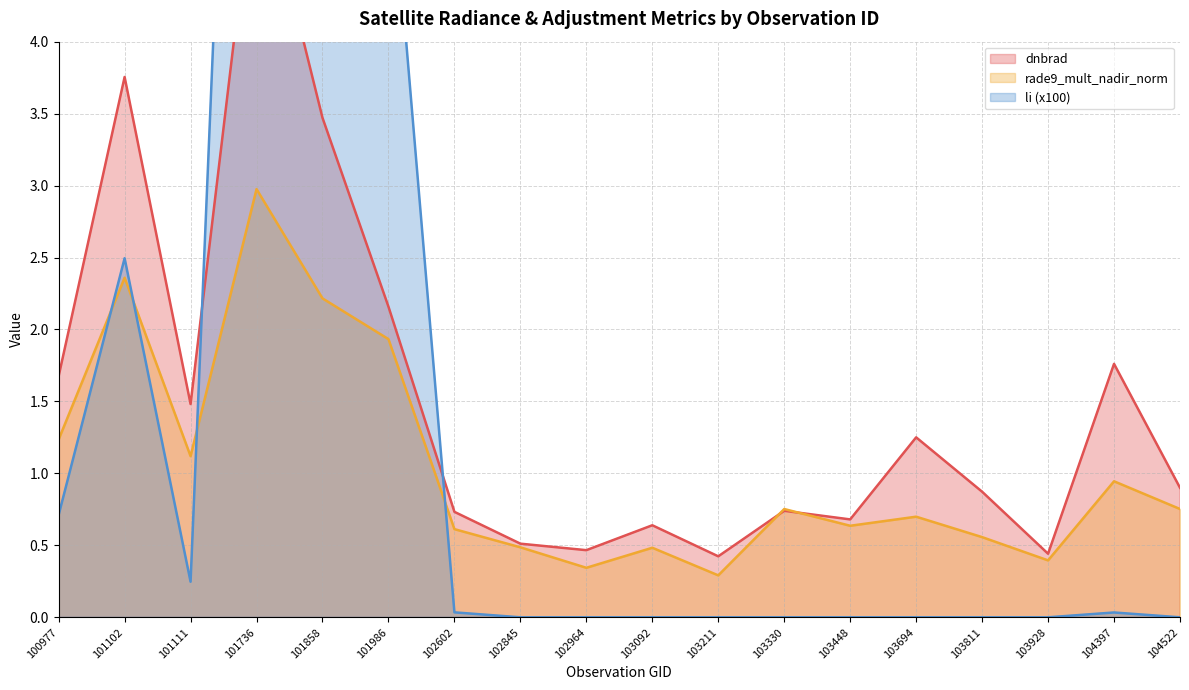

Which series has the largest range (max minus min)?

li